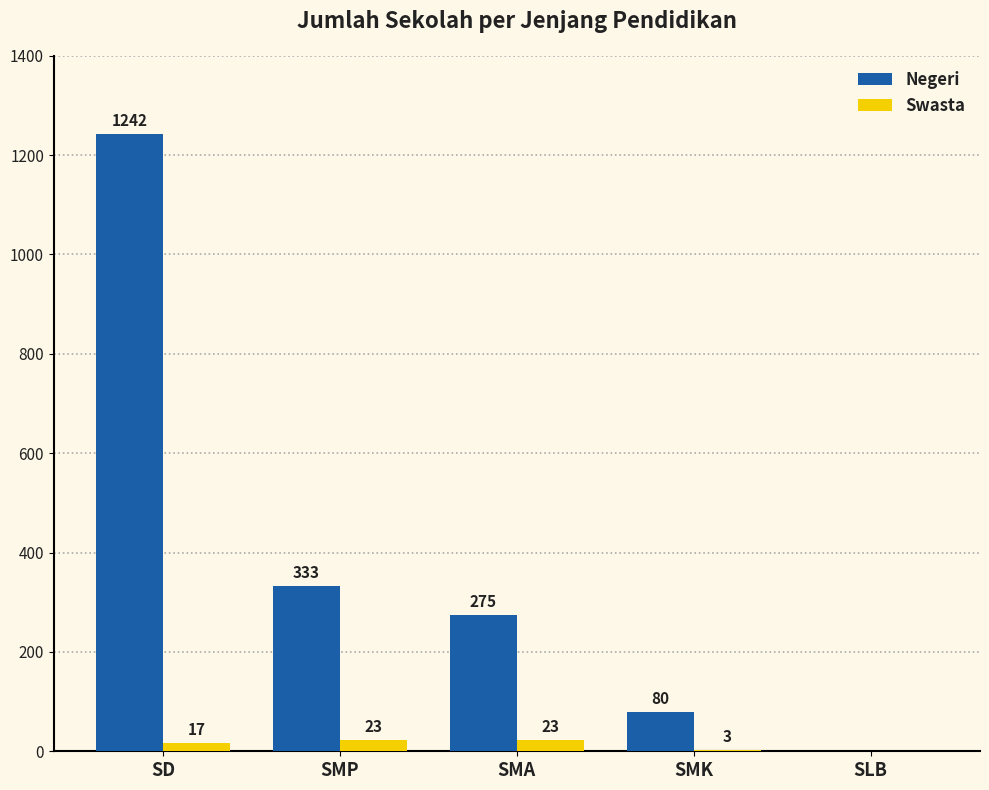

How many groups of bars are there?

5